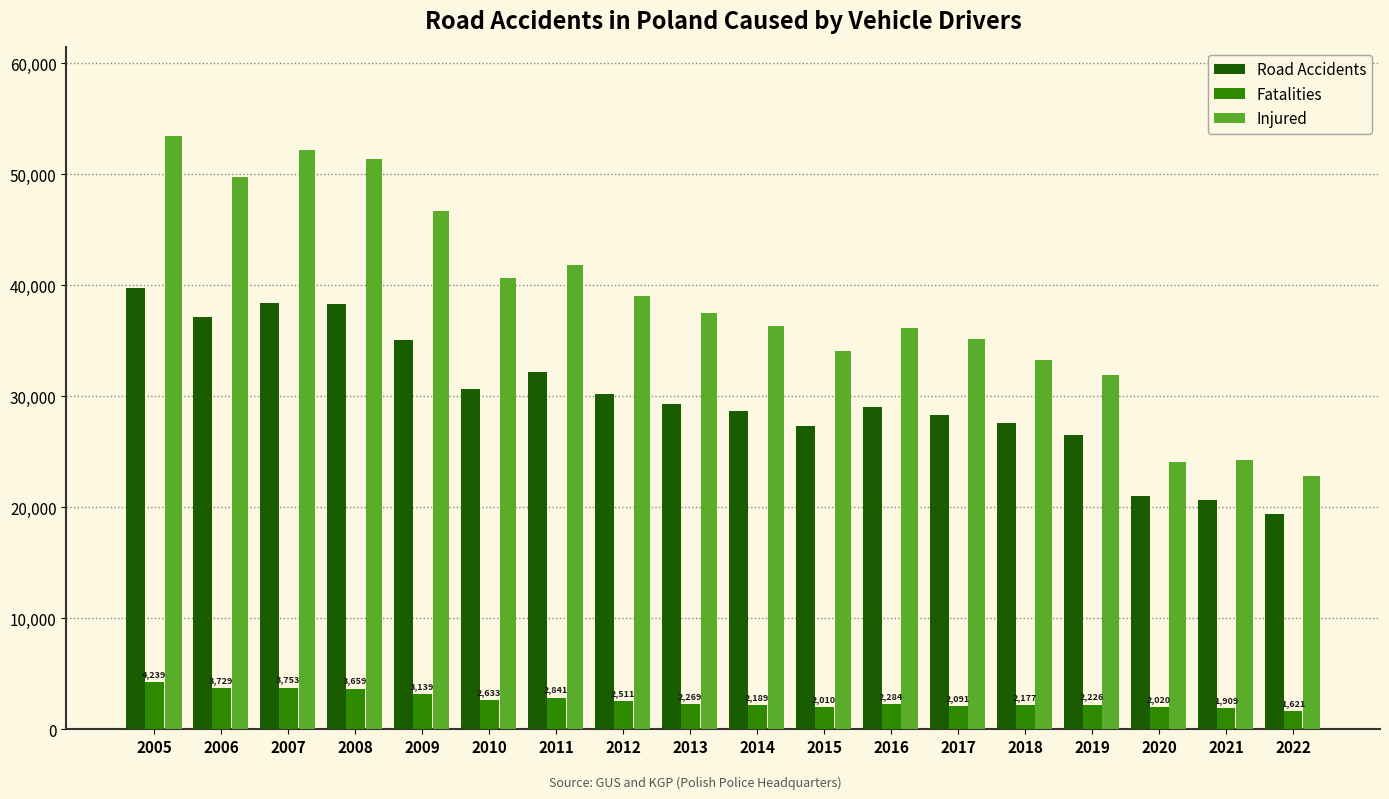

What is the difference between the highest and lowest values at 2017?

33075